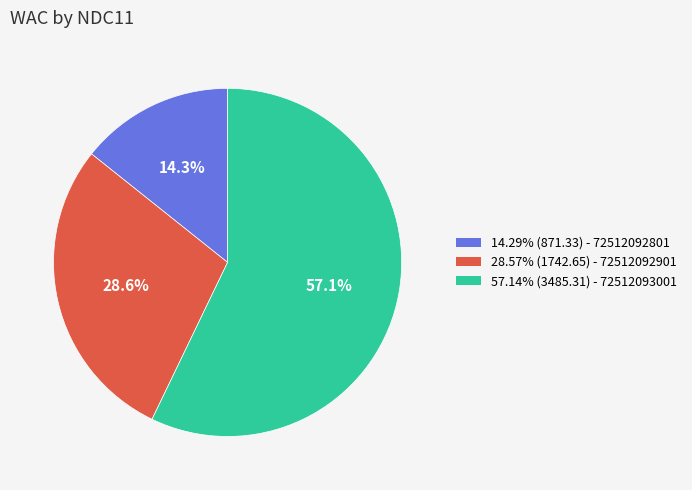

Does any single category account for the majority?

Yes